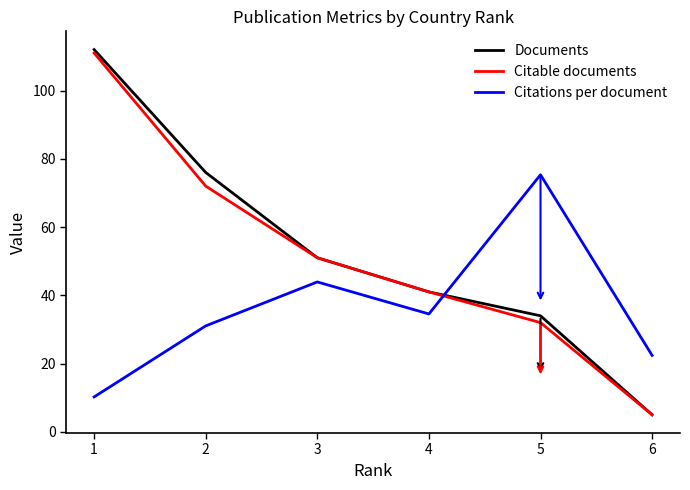

Is the value of Documents at 4 greater than the value of Citations per document at 5?

No